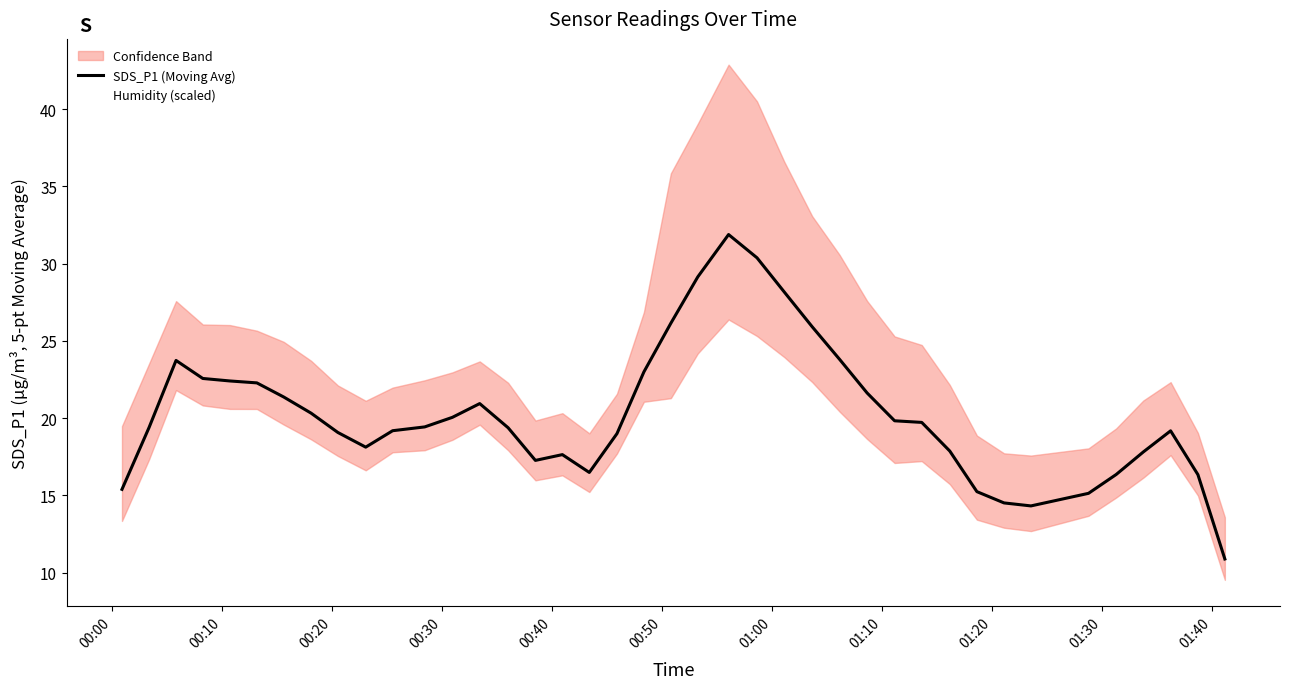

True or false: Humidity (scaled) has a value of 27.2 at 20.

False